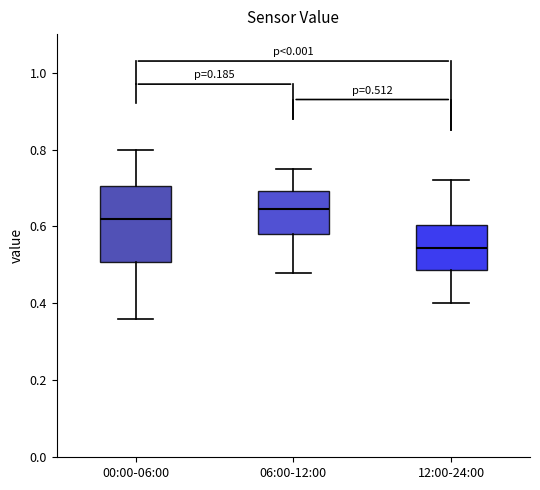

Which box's median line is the highest?

06:00-12:00